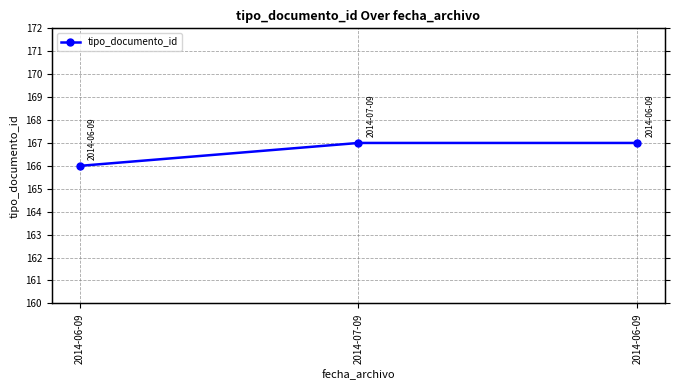

True or false: the data shows 50 at 2014-06-09.

False